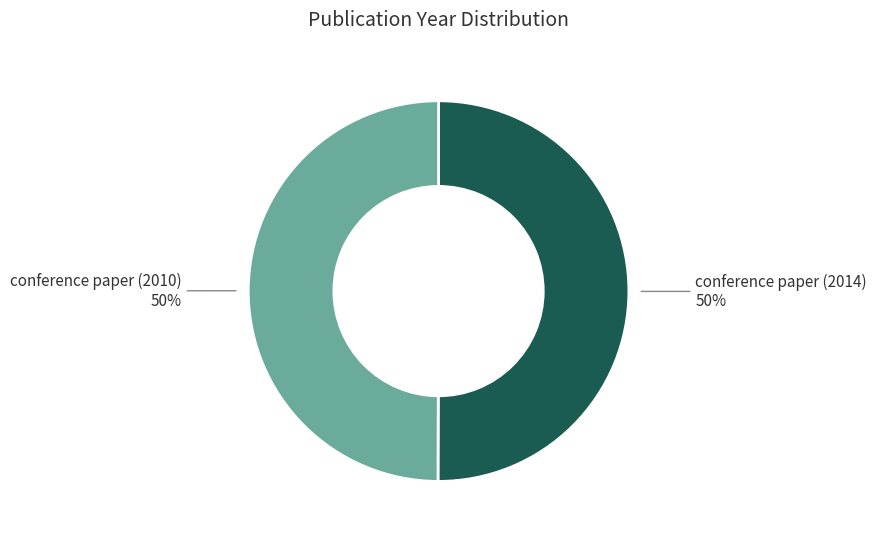

What is the ratio of the value at conference paper (2010) to the value at conference paper (2014)?

1.0